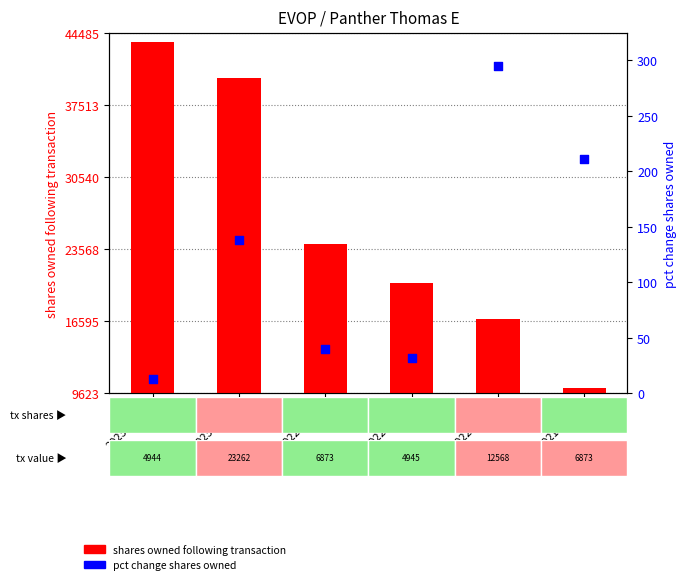

Which series has the largest total across all categories?

shares owned following transaction